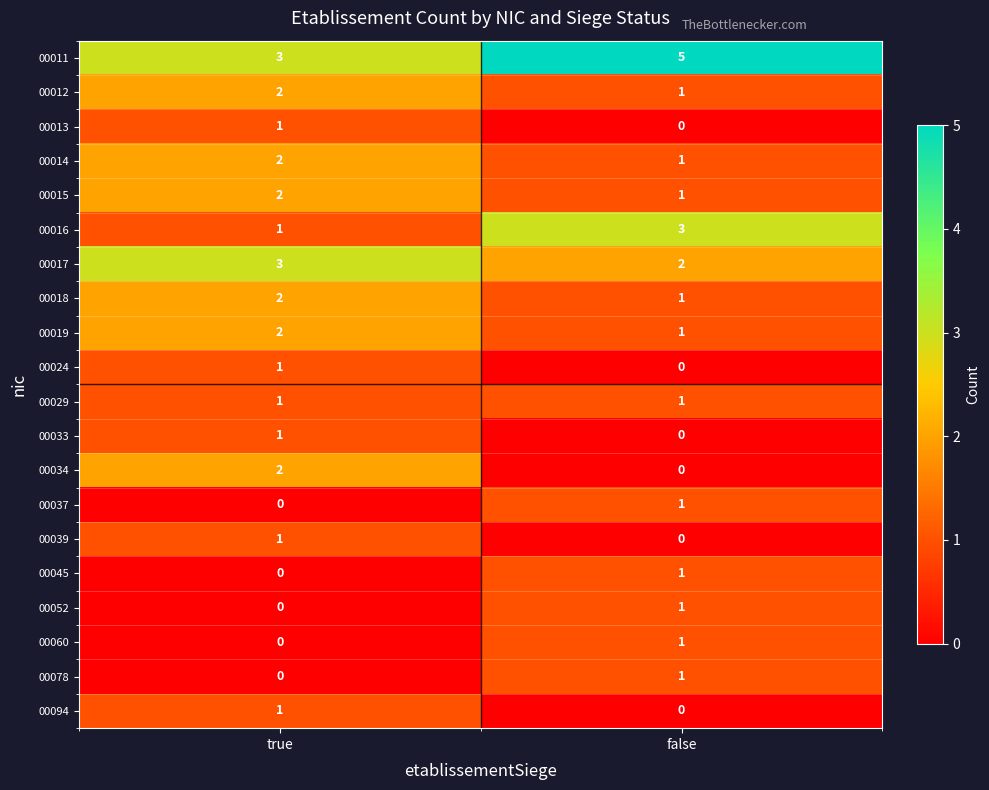

At which label is 00052 closest to 0?

true